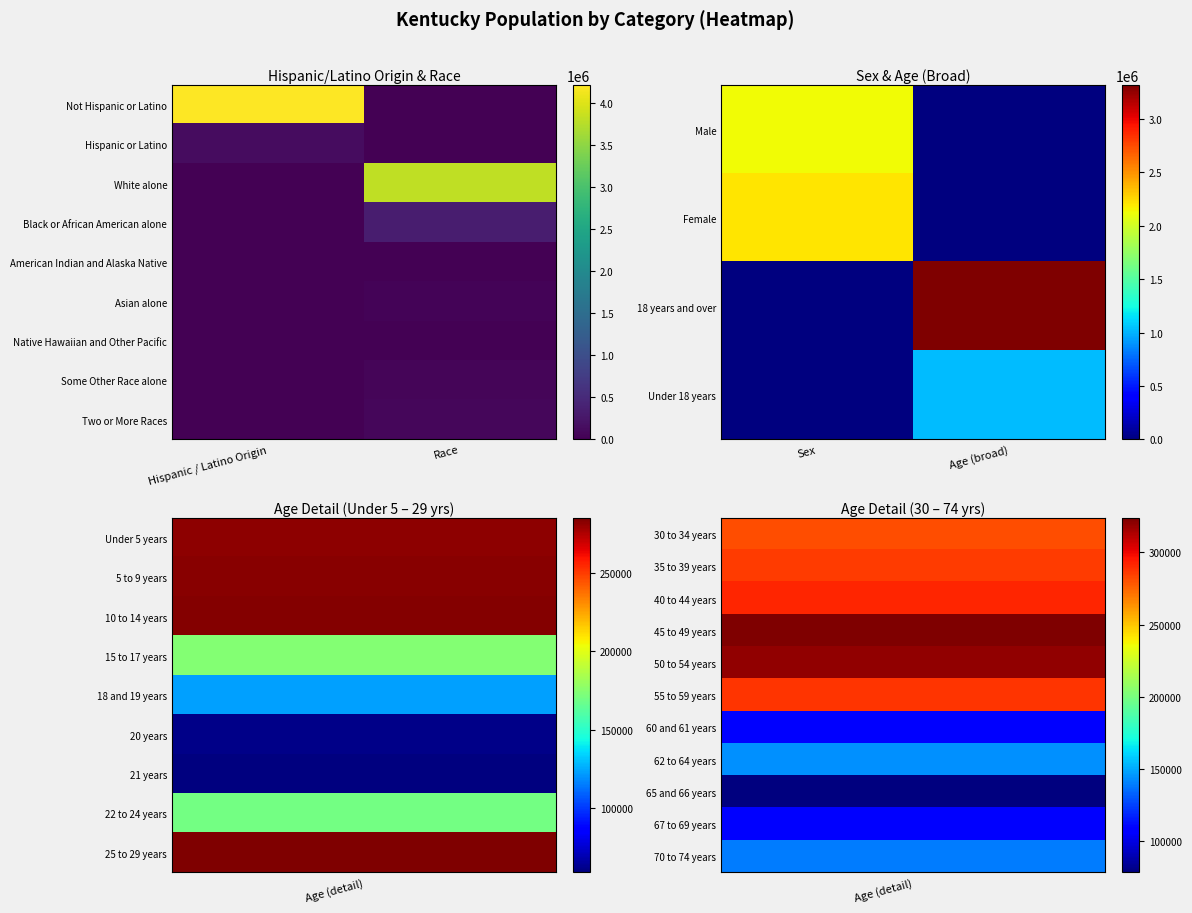

Is the value of Some Other Race alone at Race greater than the value of Native Hawaiian and Other Pacific at Hispanic / Latino Origin?

Yes